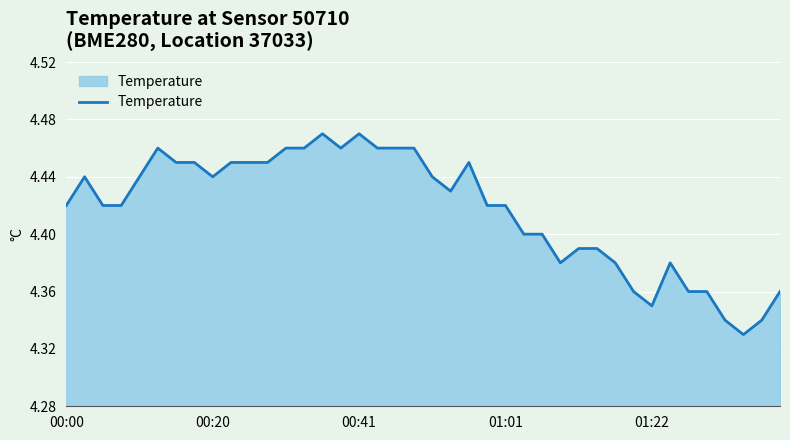

Does the chart display data point markers on the line(s)?

No